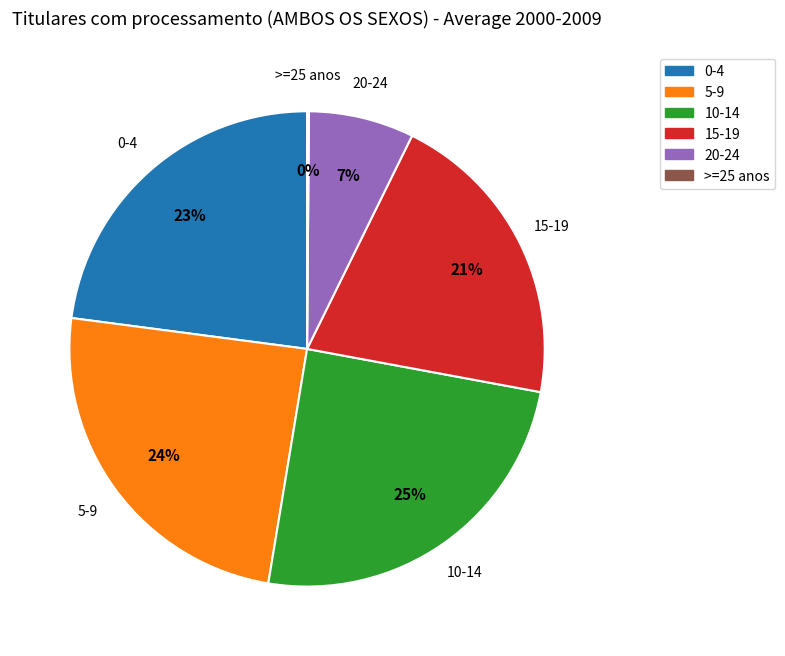

Is the sum of 5-9 and 0-4 greater than half?

No